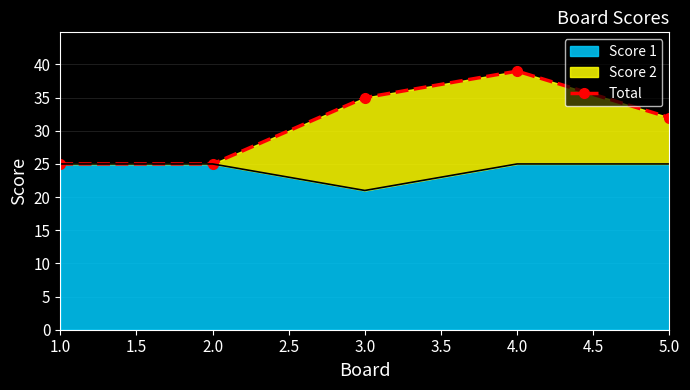

How many points are higher than both their immediate neighbors (excluding endpoints)?

1